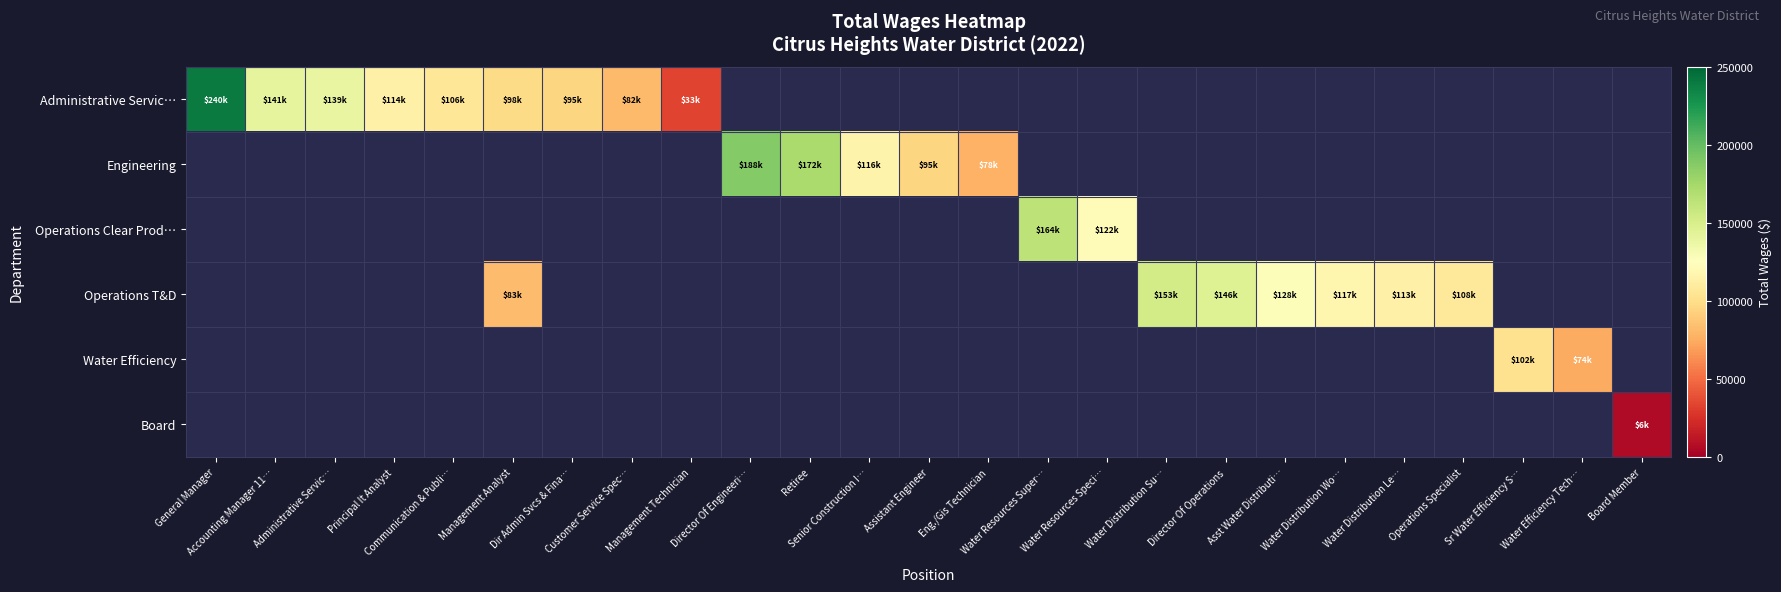

Rank the categories by row_0 value from lowest to highest.

Management Technician, Director Of Engineeri…, Retiree, Senior Construction I…, Assistant Engineer, Eng./Gis Technician, Water Resources Super…, Water Resources Speci…, Water Distribution Su…, Director Of Operations, Asst Water Distributi…, Water Distribution Wo…, Water Distribution Le…, Operations Specialist, Sr Water Efficiency S…, Water Efficiency Tech…, Board Member, Customer Service Spec…, Dir Admin Svcs & Fina…, Management Analyst, Communication & Publi…, Principal It Analyst, Administrative Servic…, Accounting Manager 11…, General Manager